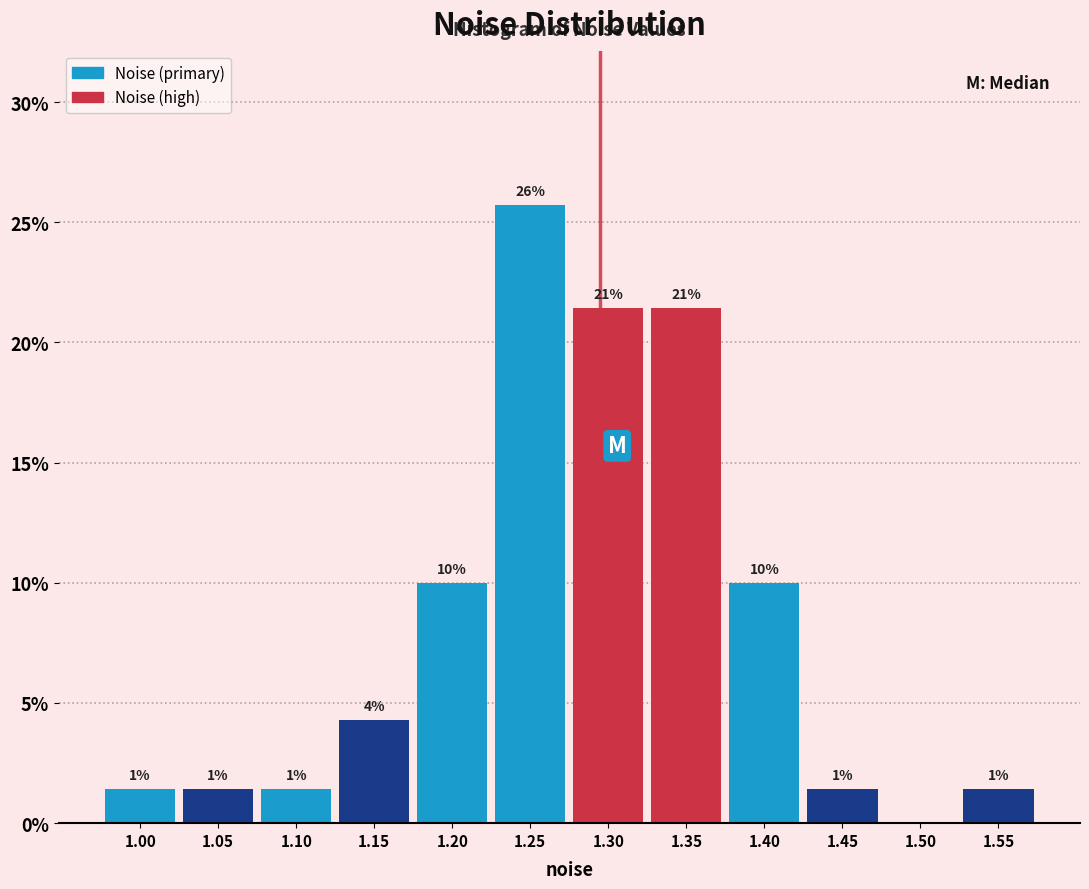

Are the bars horizontal?

No